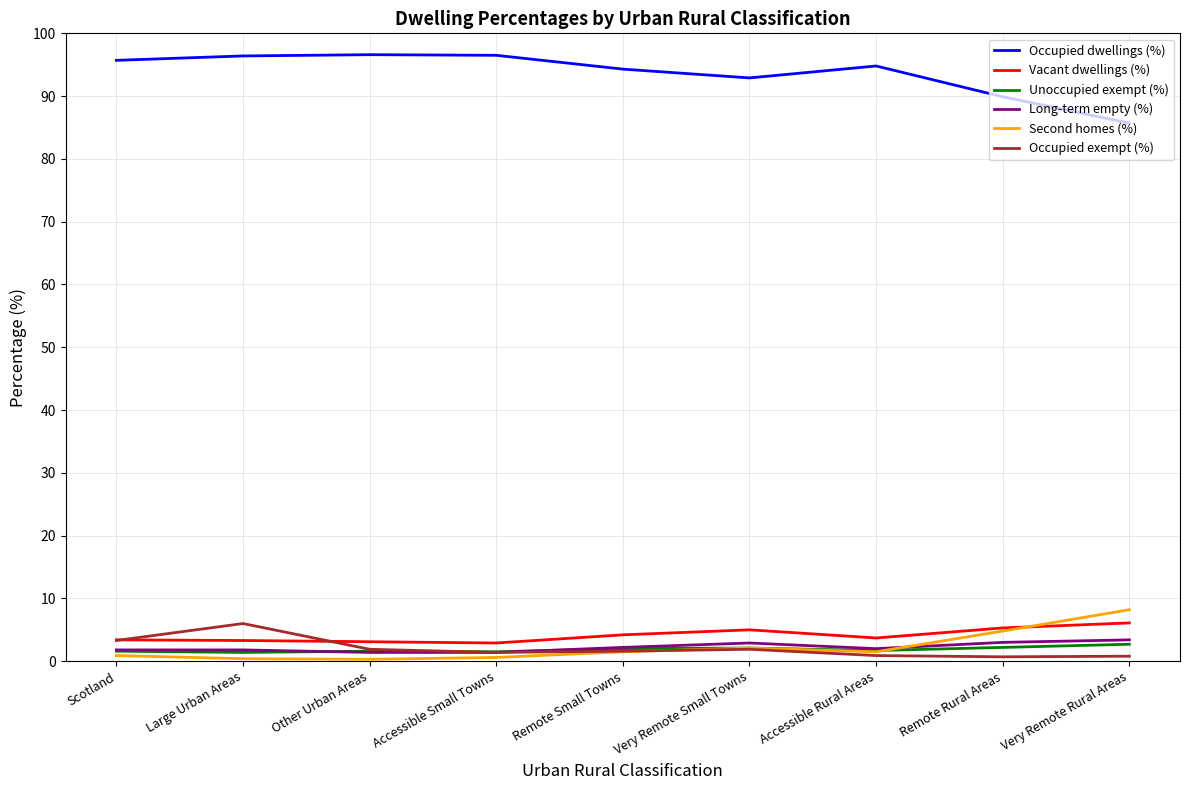

What is the average value of the Occupied dwellings (%) series?

93.6